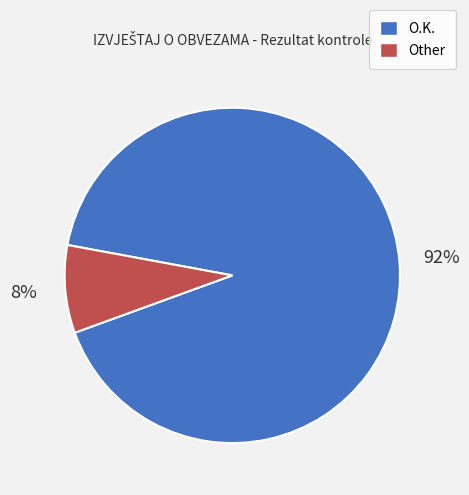

Combined, do O.K. and Other account for over 50%?

Yes